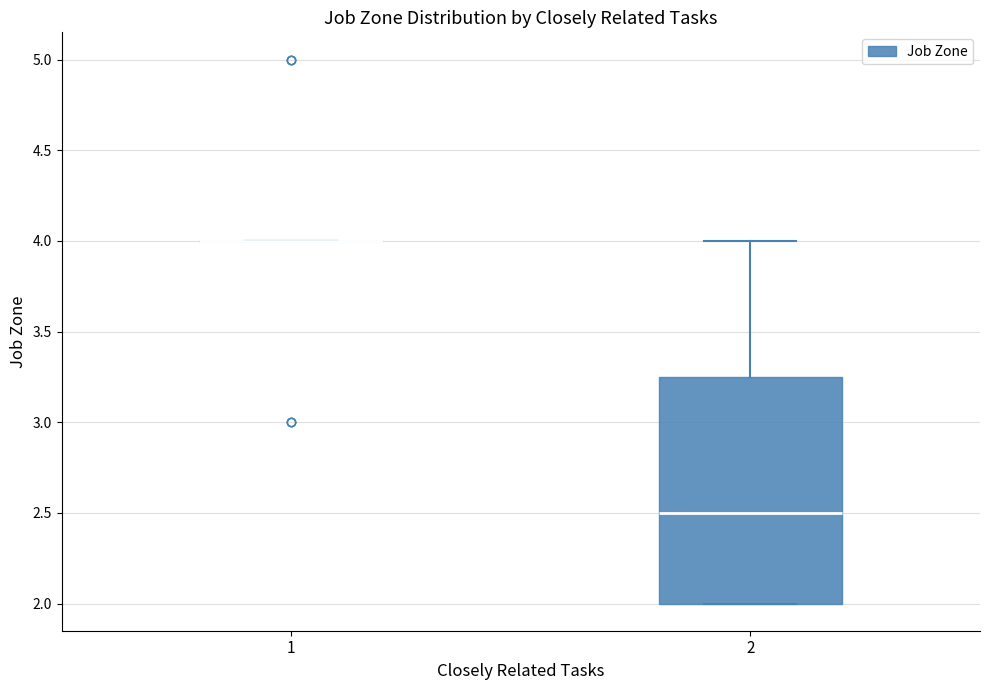

Where is the lower edge of the box at x = 2 on the y-axis? The values are not printed on the chart, so give them approximately, as read against the axis.

2.00